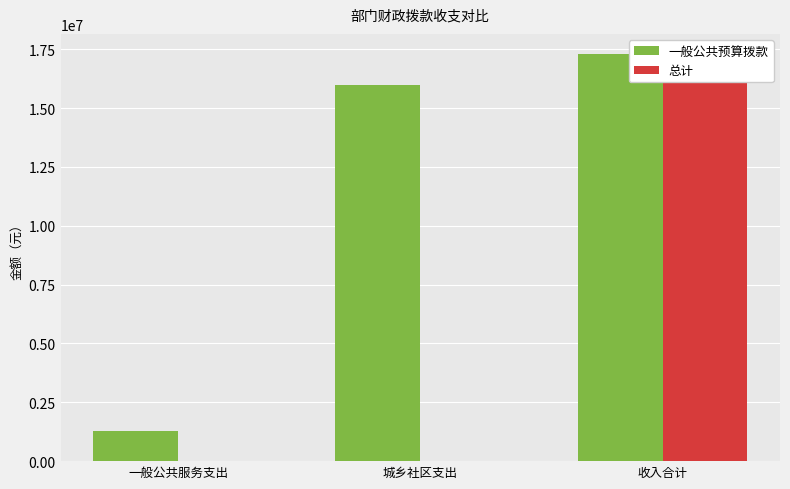

Reading left to right, transcribe all the data shown in this chart.

一般公共预算拨款: 一般公共服务支出=1287902	城乡社区支出=16000000	收入合计=17287902
总计: 一般公共服务支出=0	城乡社区支出=0	收入合计=17287902